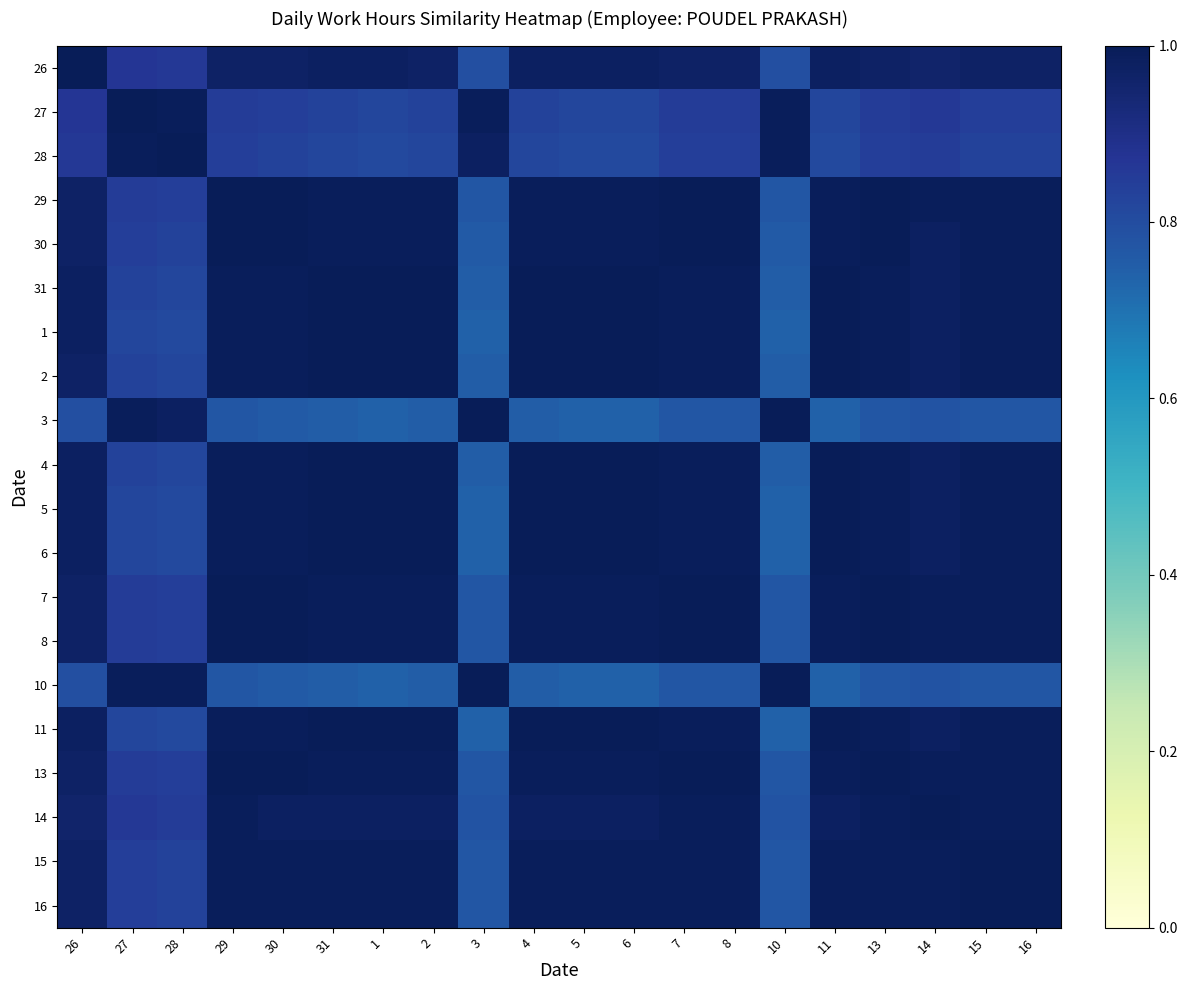

What is the difference between the highest and lowest values at 3?

0.3